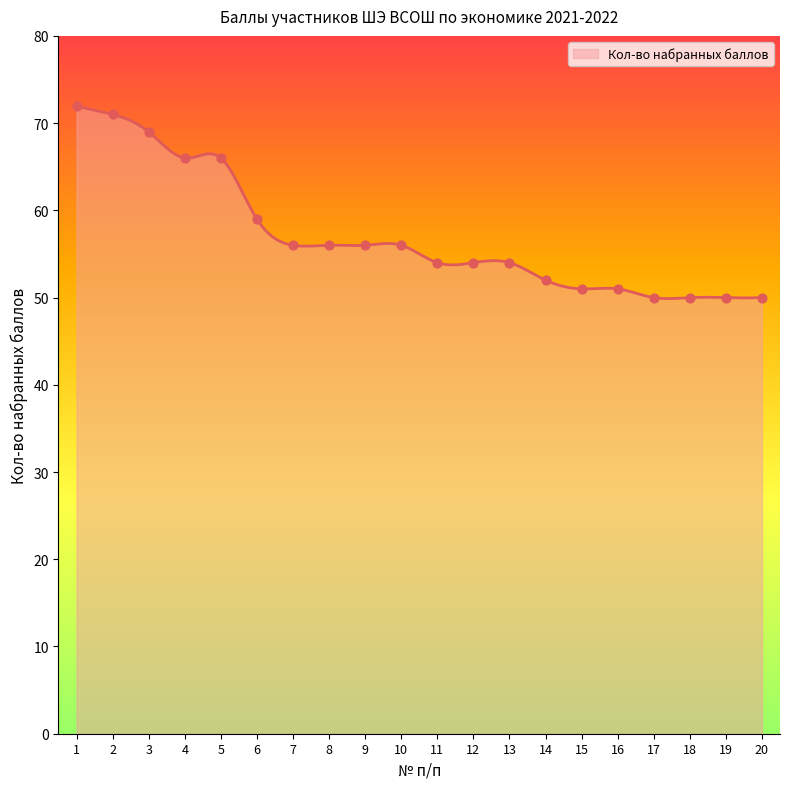

What is the change in value from 10 to 20?

-6